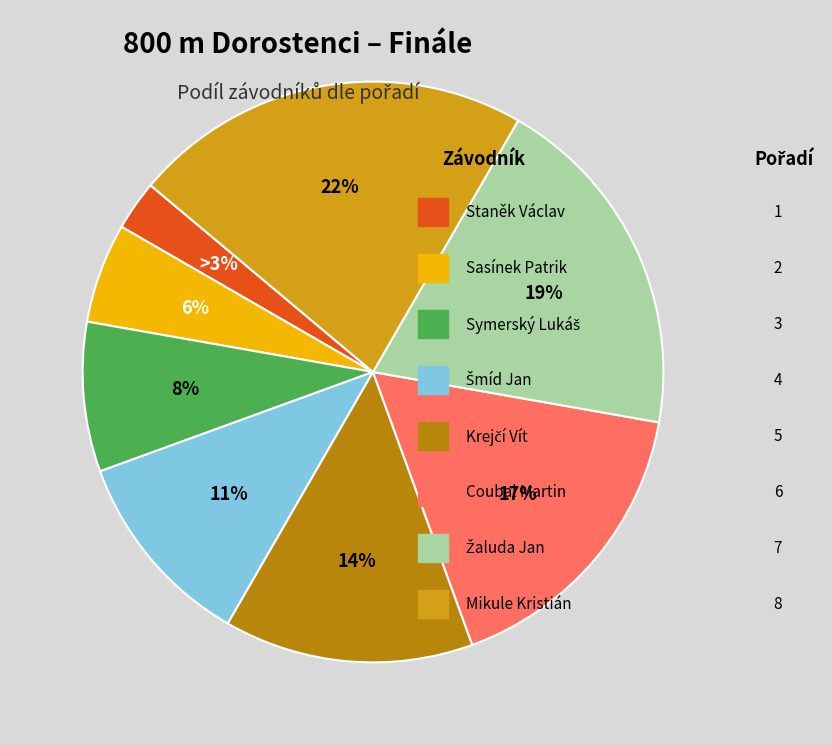

To the nearest percent, what is the difference between the largest and smallest slice percentages?

19%